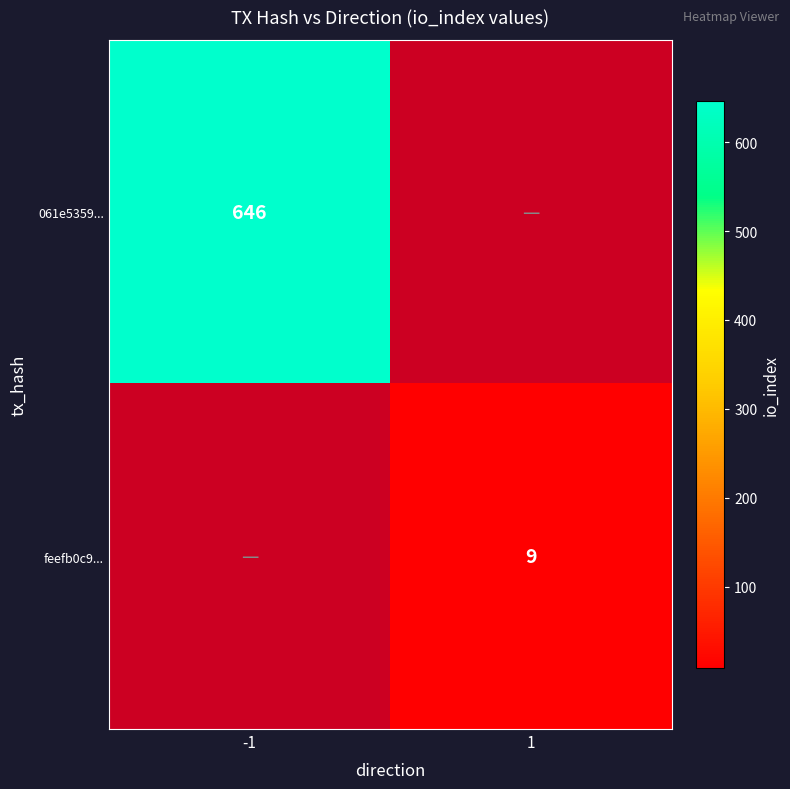

The 061e5359... series shows 412 at -1. True or false?

False